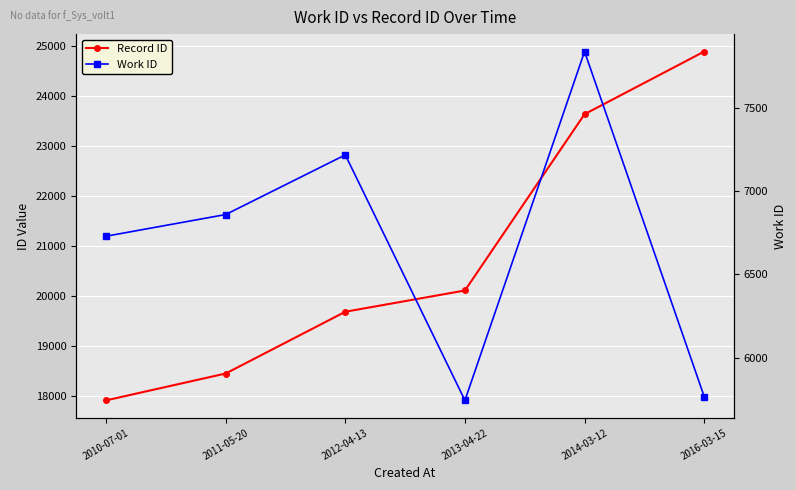

Reading left to right, extract all data points from this chart.

Record ID: 2010-07-01=17919	2011-05-20=18455	2012-04-13=19688	2013-04-22=20112	2014-03-12=23631	2016-03-15=24881
Work ID: 2010-07-01=6729	2011-05-20=6859	2012-04-13=7217	2013-04-22=5744	2014-03-12=7837	2016-03-15=5767